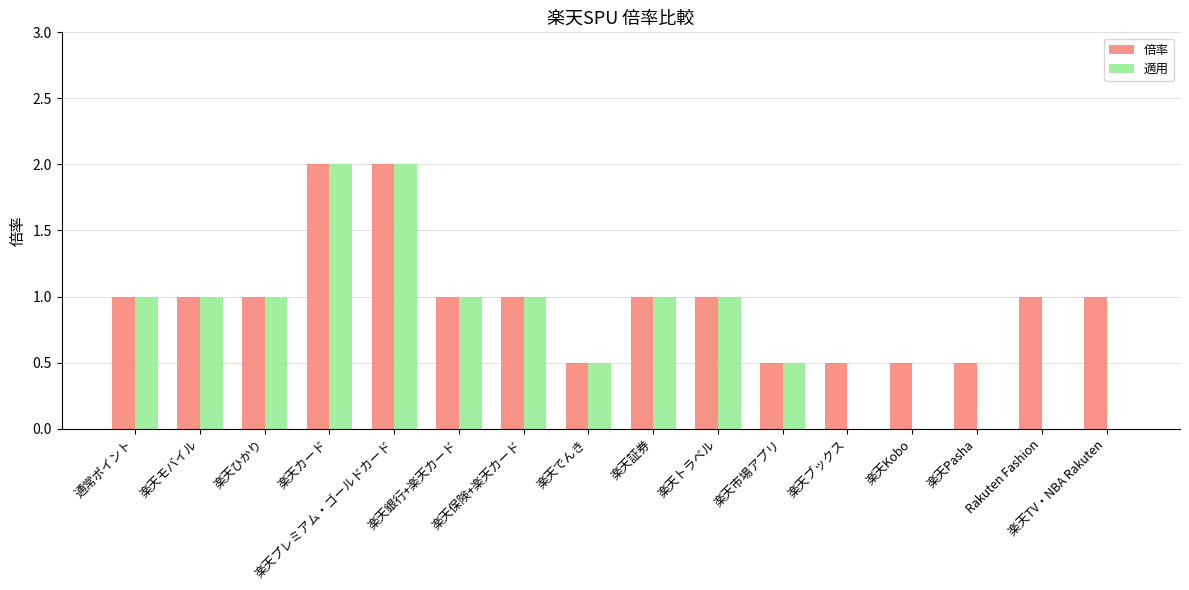

What is the maximum value shown in the chart?

2.0